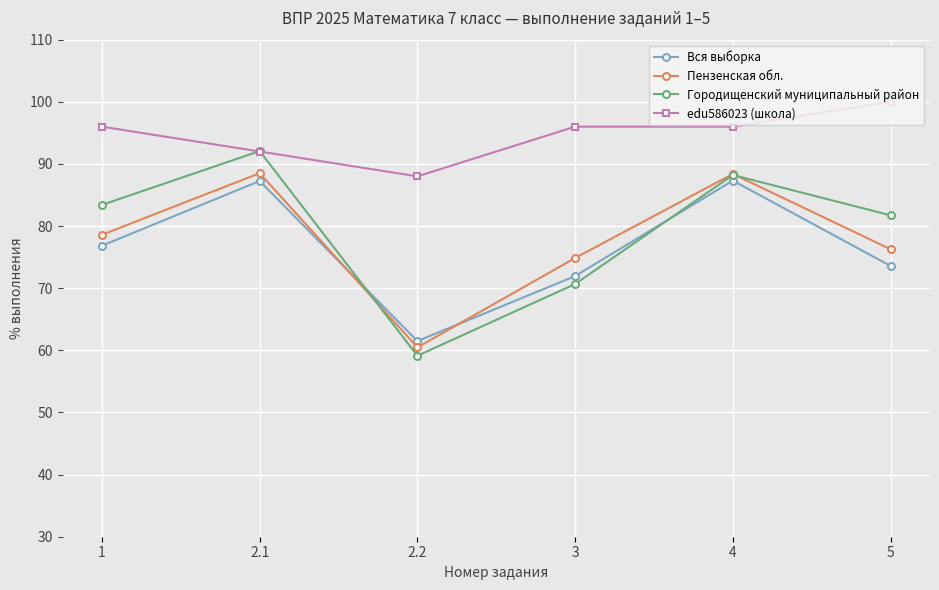

What is the spread (max minus min) of values at 2.1?

4.8